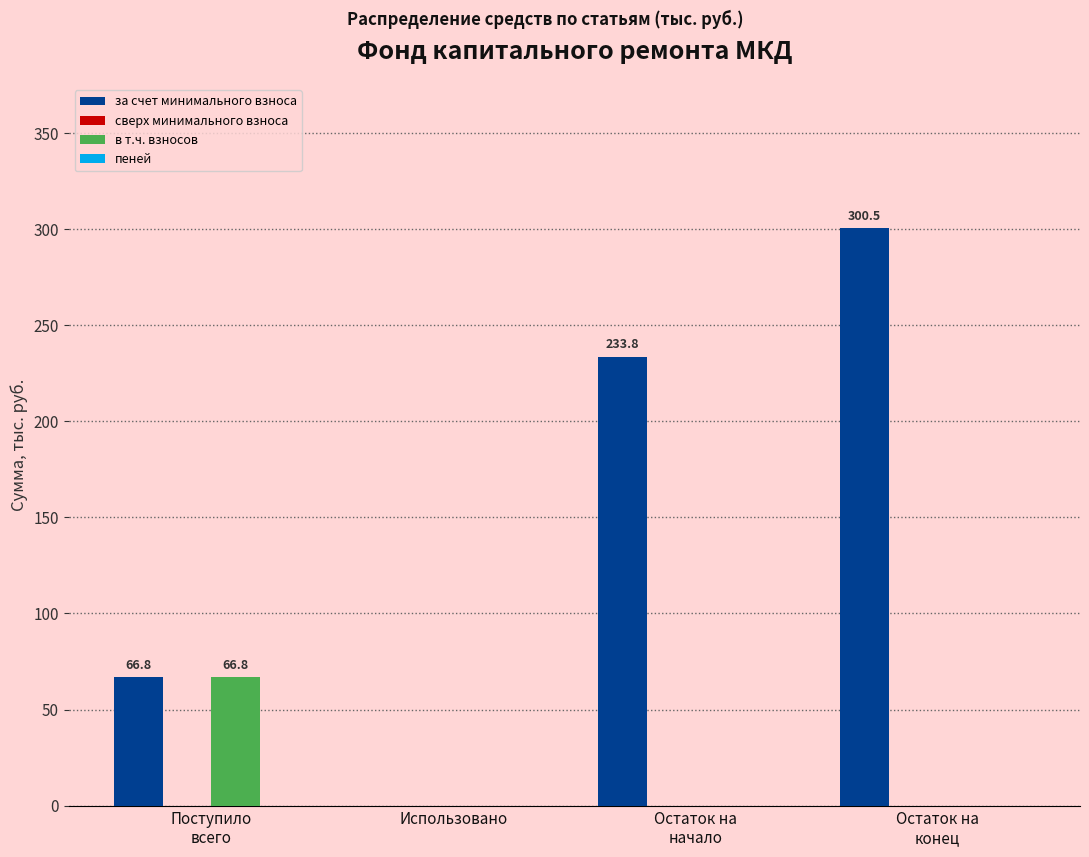

True or false: в т.ч. взносов has a value of 44.1 at Использовано.

False